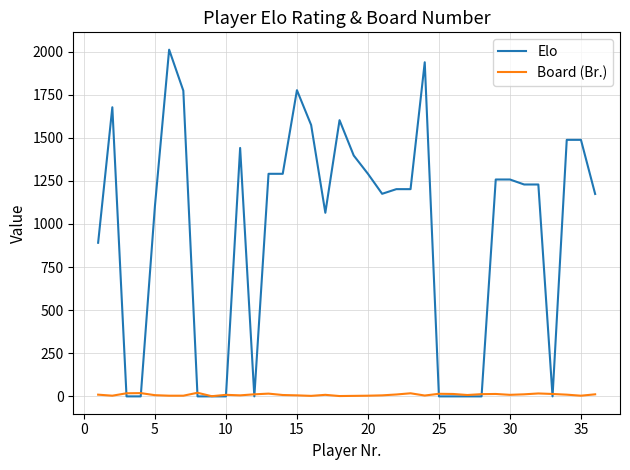

Which series has the largest total across all categories?

Elo